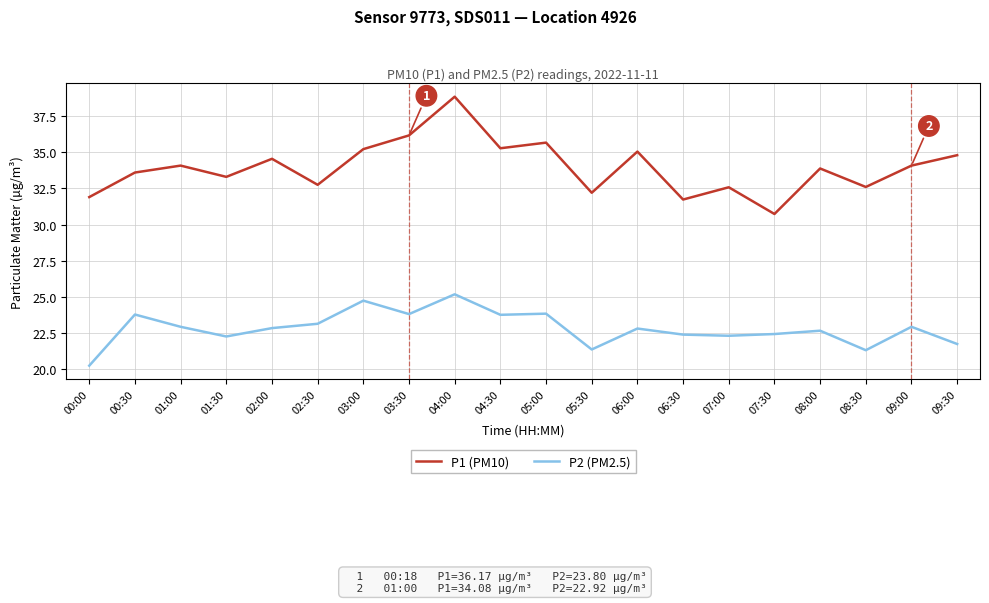

At which category is the sum across all series the highest?

04:00